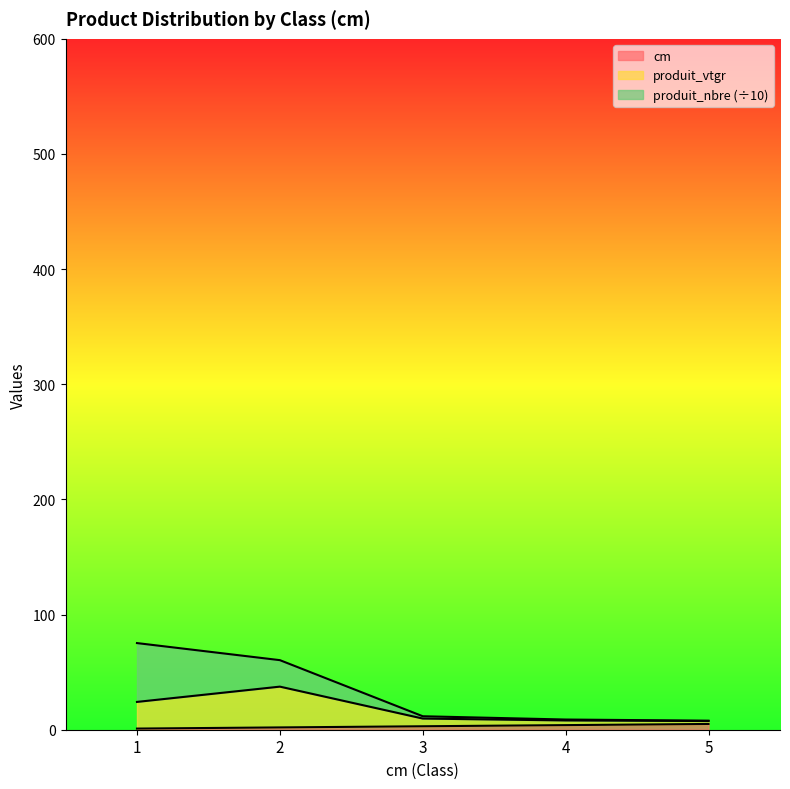

Does the chart display data point markers on the line(s)?

No